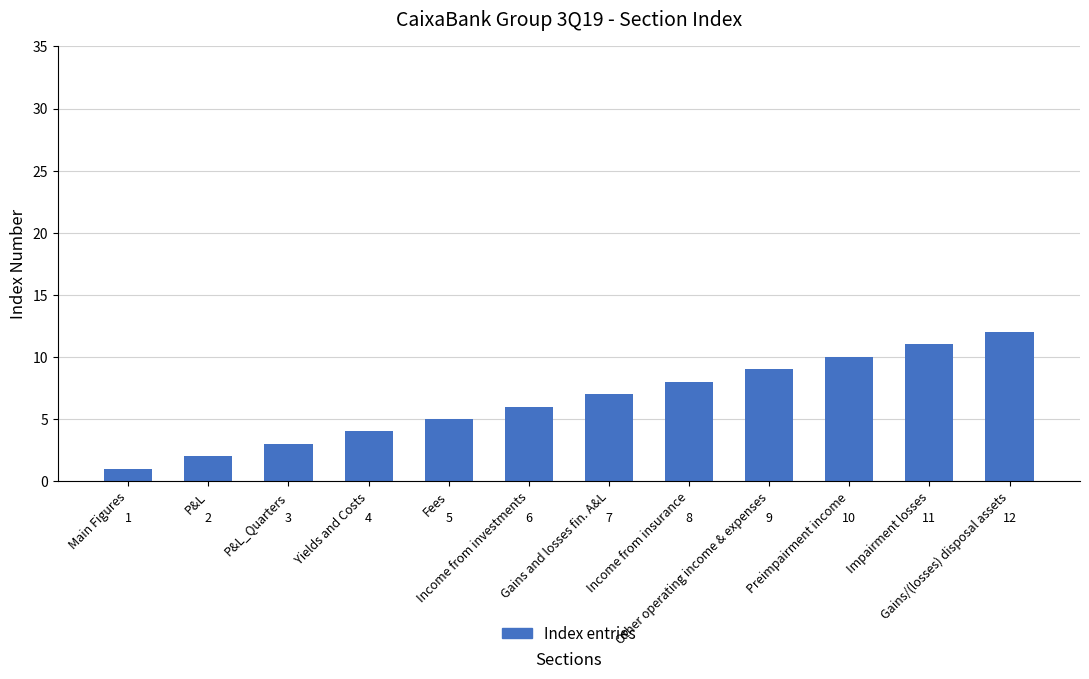

Approximately how many times larger is the value at P&L compared to P&L_Quarters?

0.7